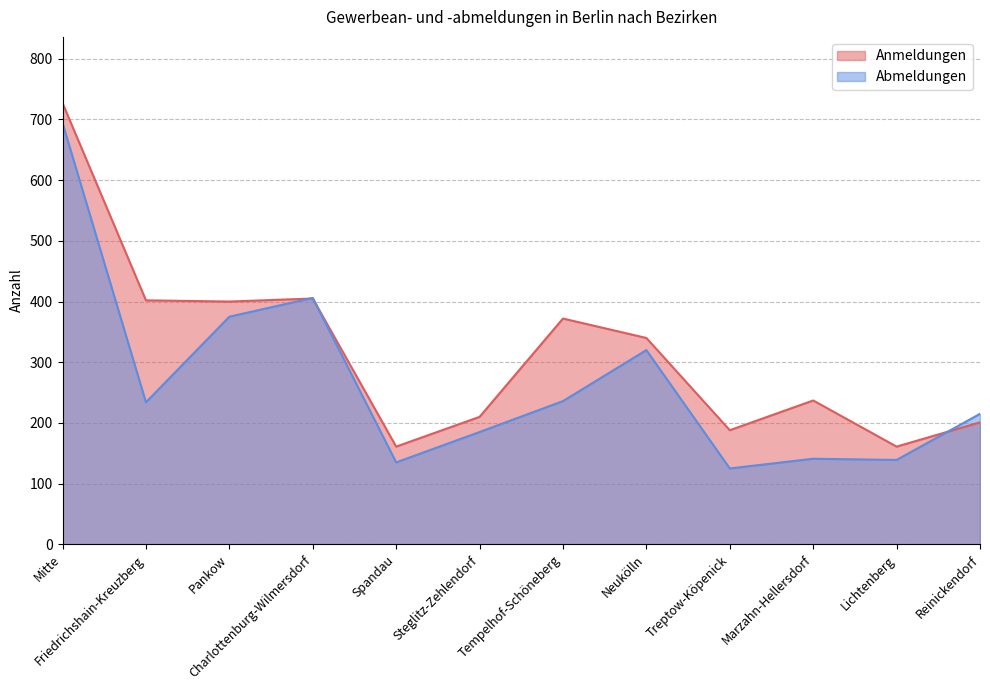

Where does the Abmeldungen series first go above 234?

Mitte